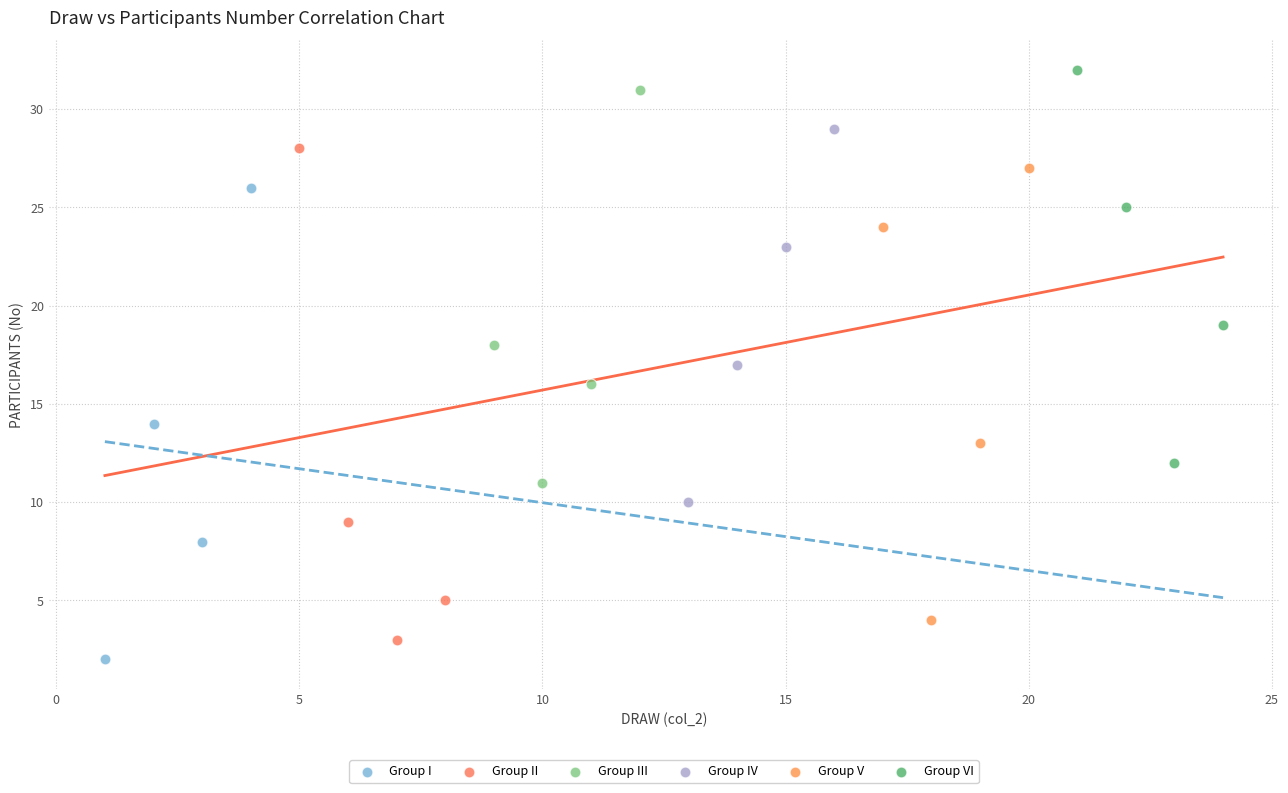

What are all the series names shown in the legend?

Group I, Group II, Group III, Group IV, Group V, Group VI